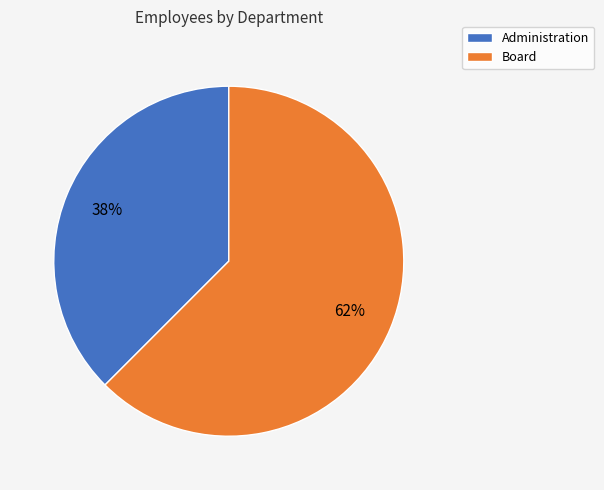

Which category has the smallest portion of the pie?

Administration